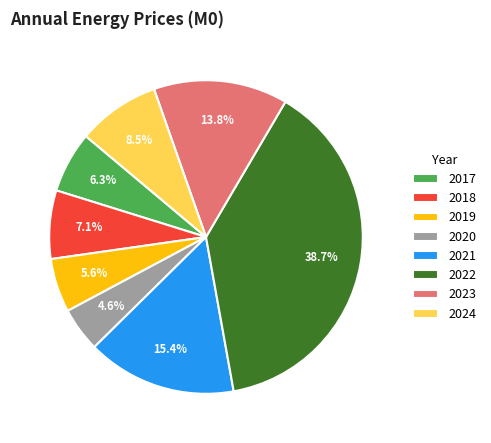

Which category has the smallest portion of the pie?

2020